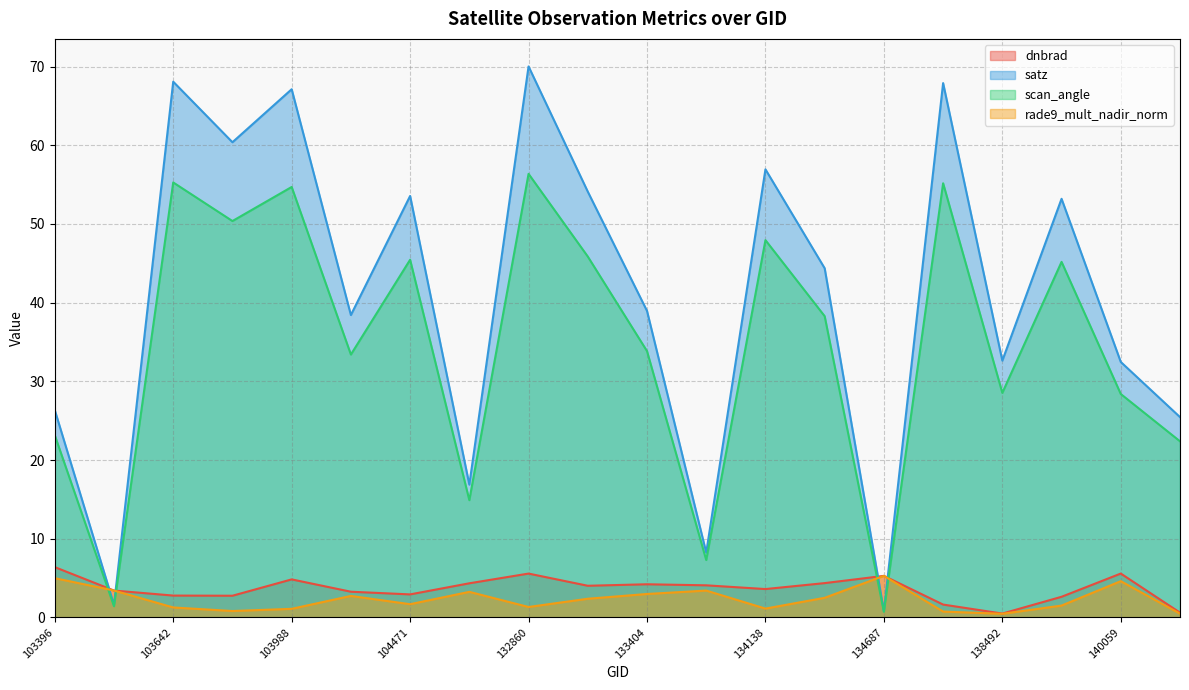

What are all the series names shown in the legend?

dnbrad, satz, scan_angle, rade9_mult_nadir_norm